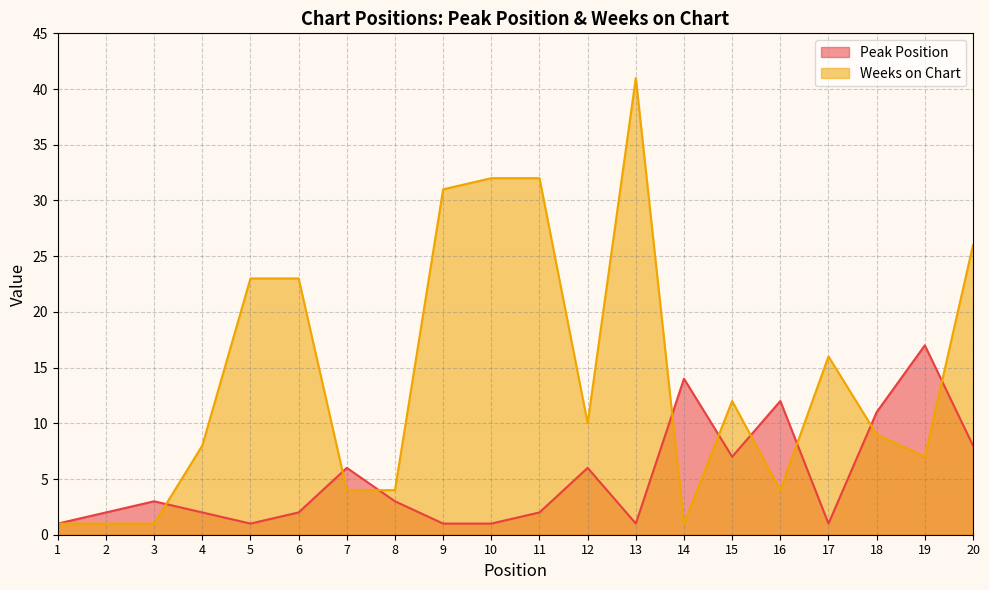

What is the difference between the maximum and minimum values in the Weeks on Chart series?

40